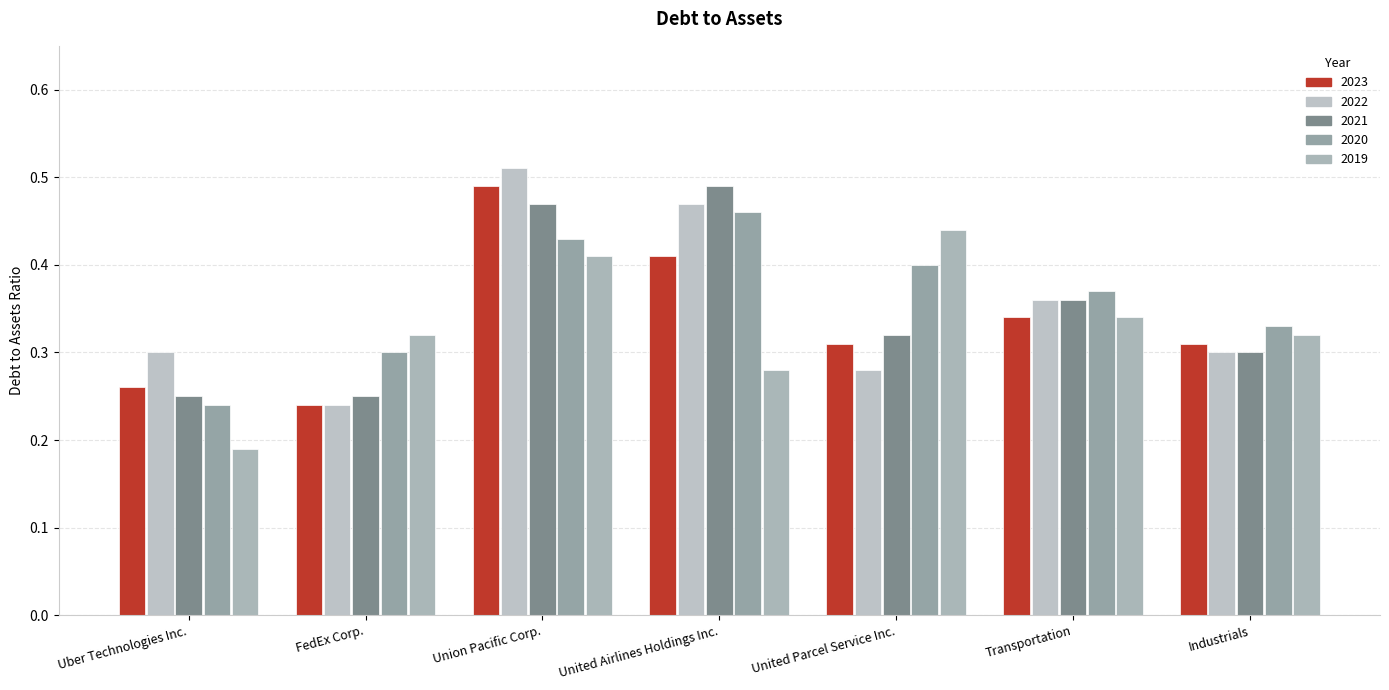

At which label is 2023 closest to 0?

FedEx Corp.